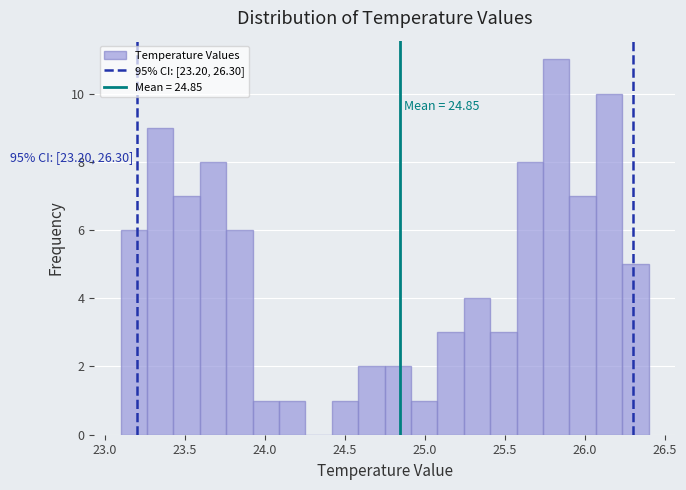

Around what value on the x-axis is the tallest bar? Give the approximate position of its centre, as read against the axis.

25.80